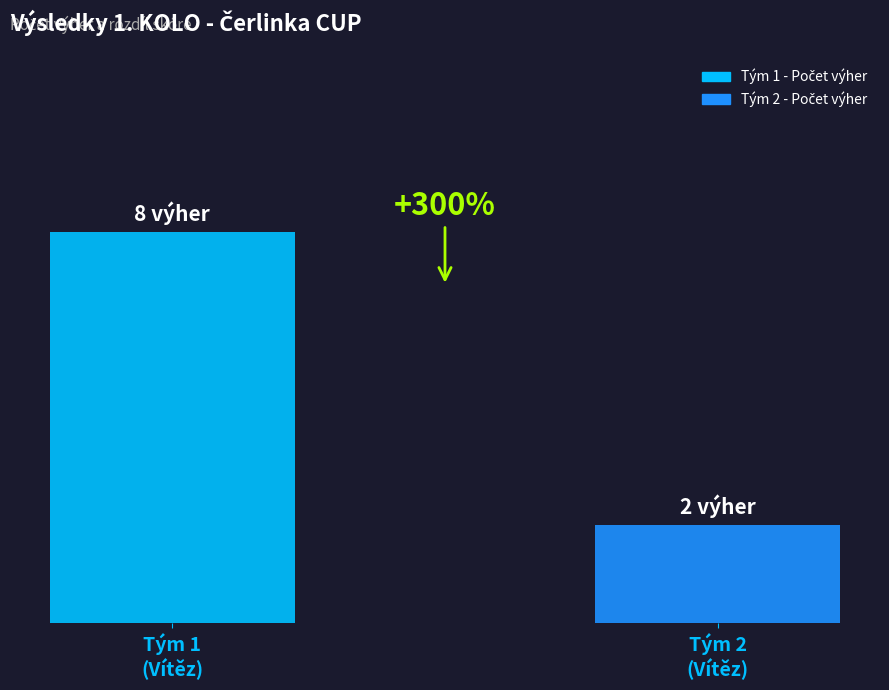

What is the label of the 2nd bar from the right?

Tým 1
(Vítěz)